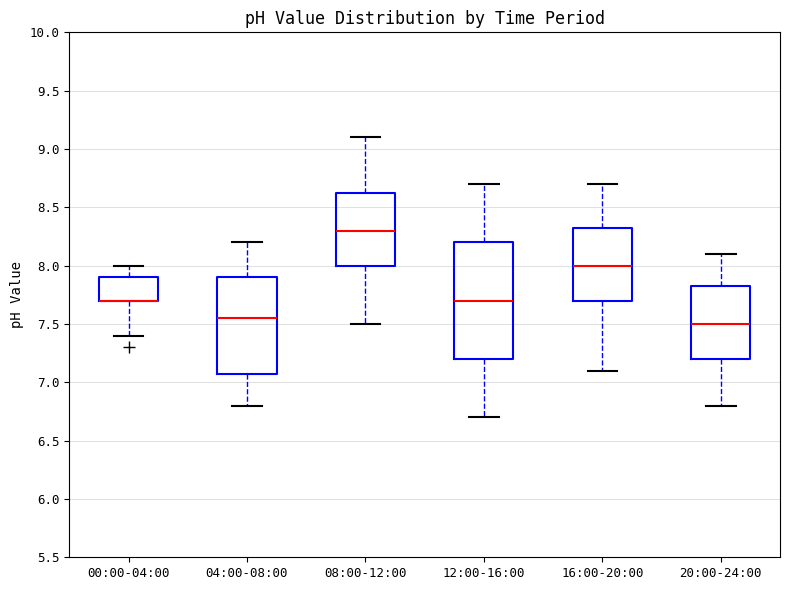

Comparing the boxes themselves (not the whiskers), which one is the tallest?

12:00-16:00